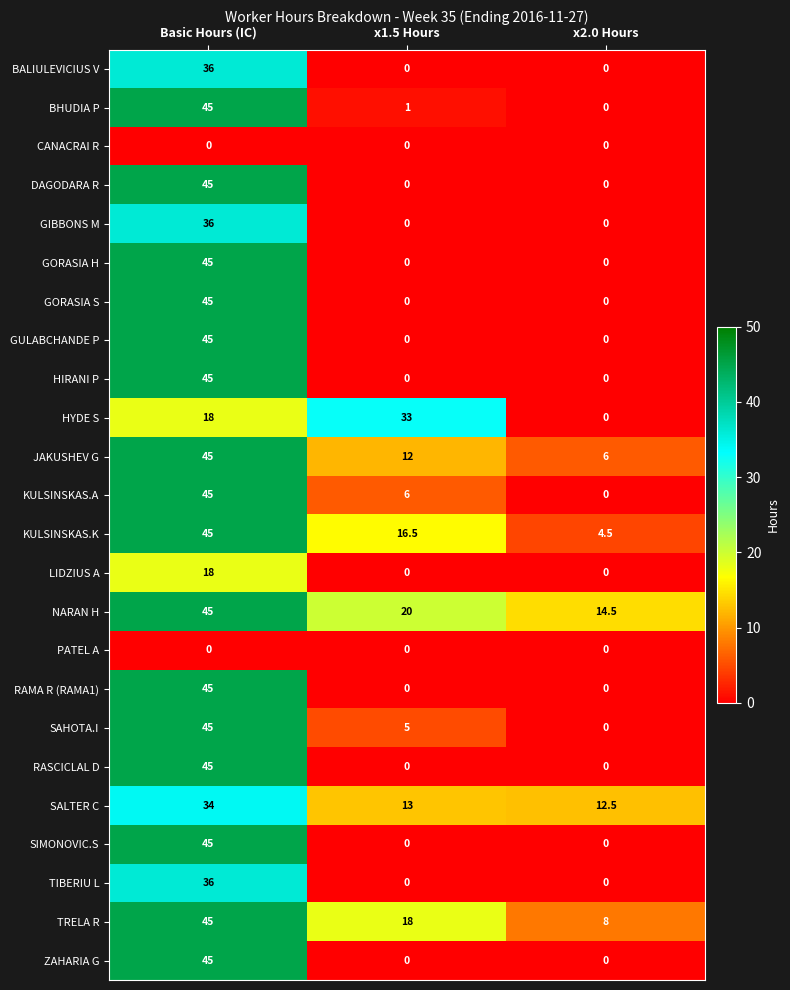

At how many categories does at least one series exceed 34?

1